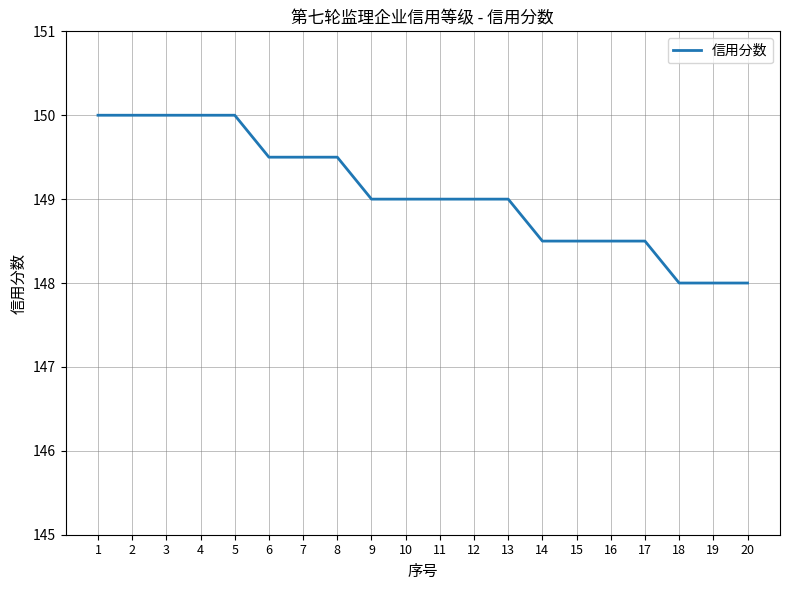

Is it true that the value at 9 is 33.8?

False